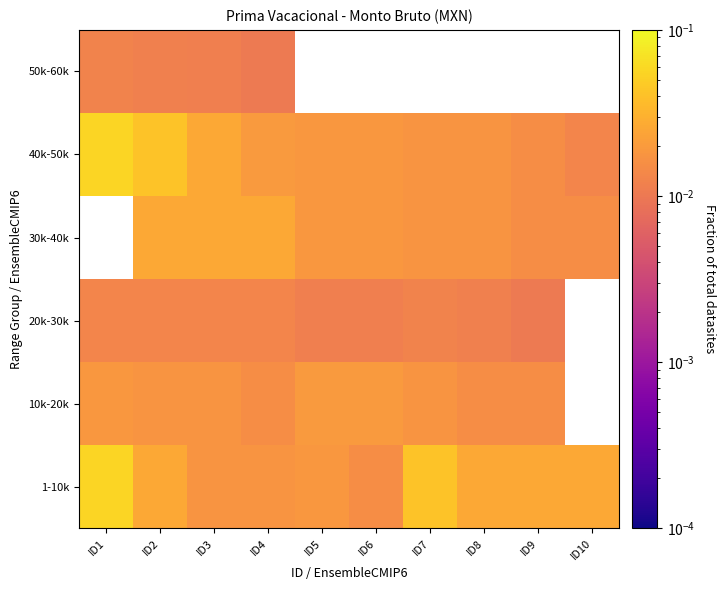

Is the value of 40k-50k at ID1 greater than the value of 10k-20k at ID1?

Yes